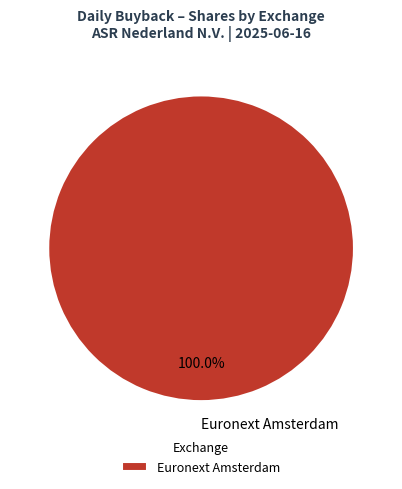

Does Euronext Amsterdam account for over 50% of the chart?

Yes